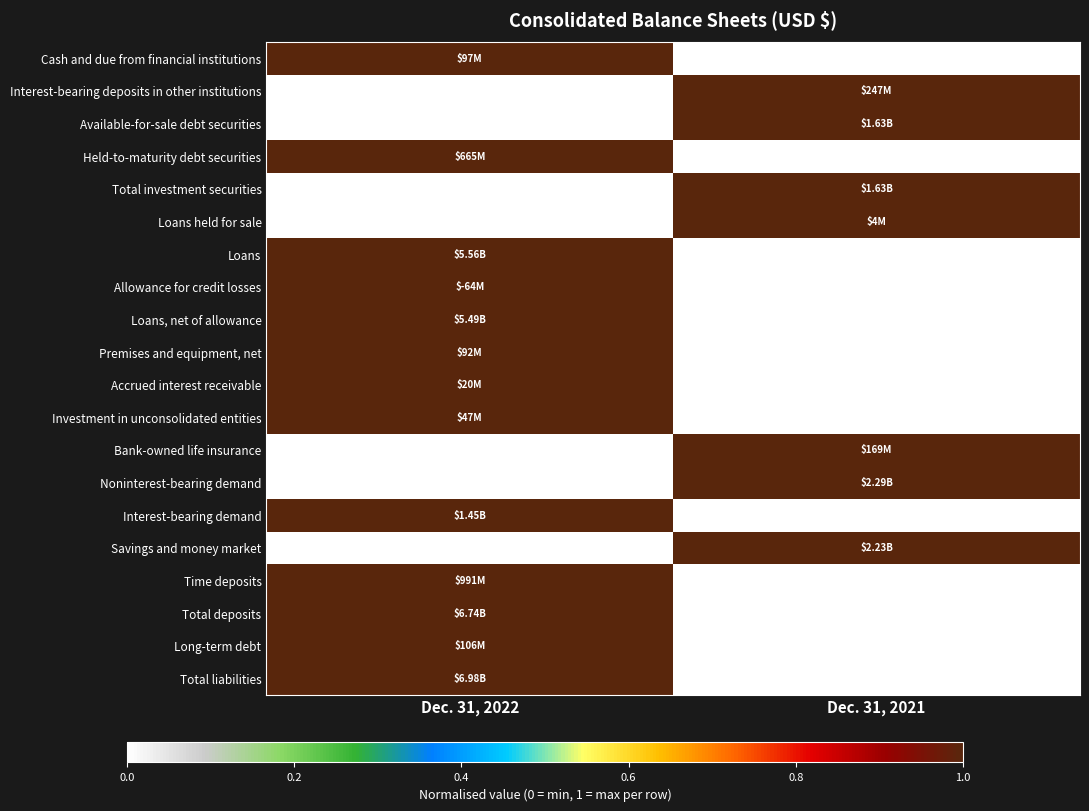

Rank the series by their maximum value, from highest to lowest.

Cash and due from financial institutions, Interest-bearing deposits in other institutions, Available-for-sale debt securities, Held-to-maturity debt securities, Total investment securities, Loans held for sale, Loans, Allowance for credit losses, Loans, net of allowance, Premises and equipment, net, Accrued interest receivable, Investment in unconsolidated entities, Bank-owned life insurance, Noninterest-bearing demand, Interest-bearing demand, Savings and money market, Time deposits, Total deposits, Long-term debt, Total liabilities